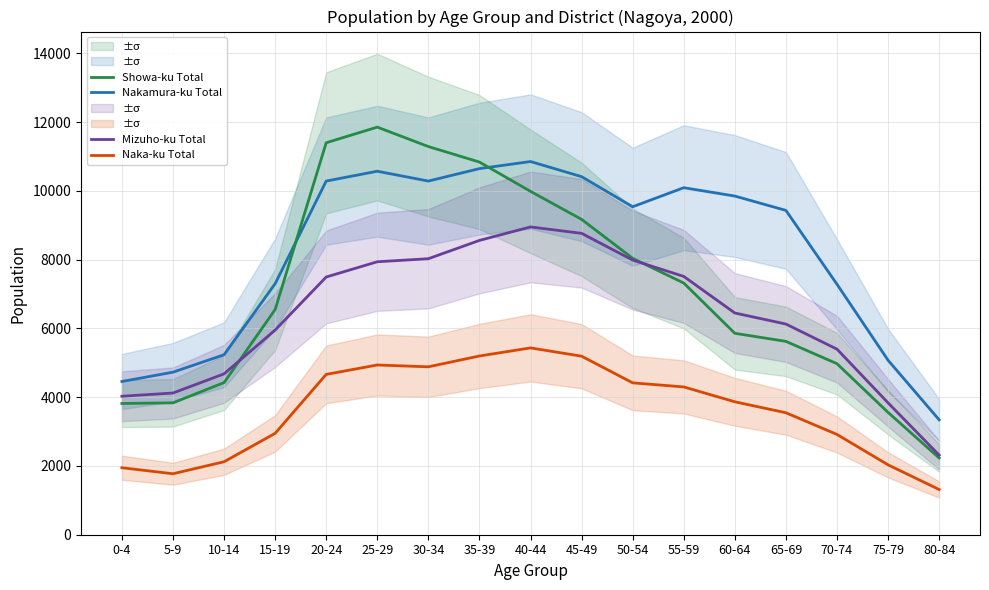

List the series in order of their peak value, lowest first.

Naka-ku Total, Mizuho-ku Total, Nakamura-ku Total, Showa-ku Total